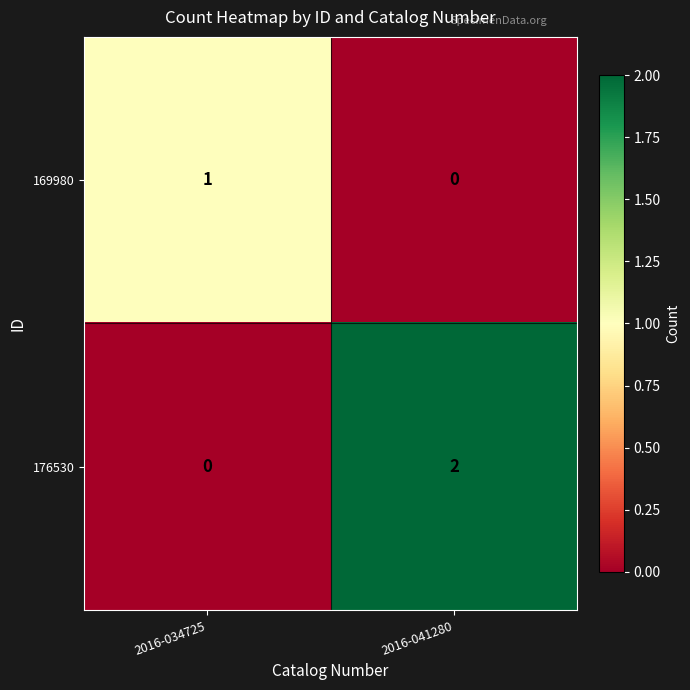

At which category is the sum across all series the highest?

2016-041280